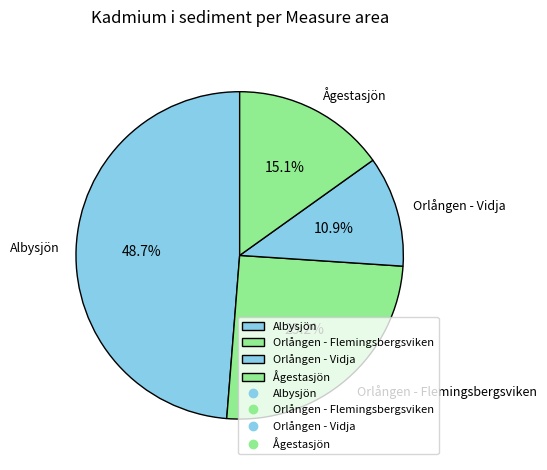

Approximately how many times larger is the value at Ågestasjön compared to Orlången - Flemingsbergsviken?

0.6